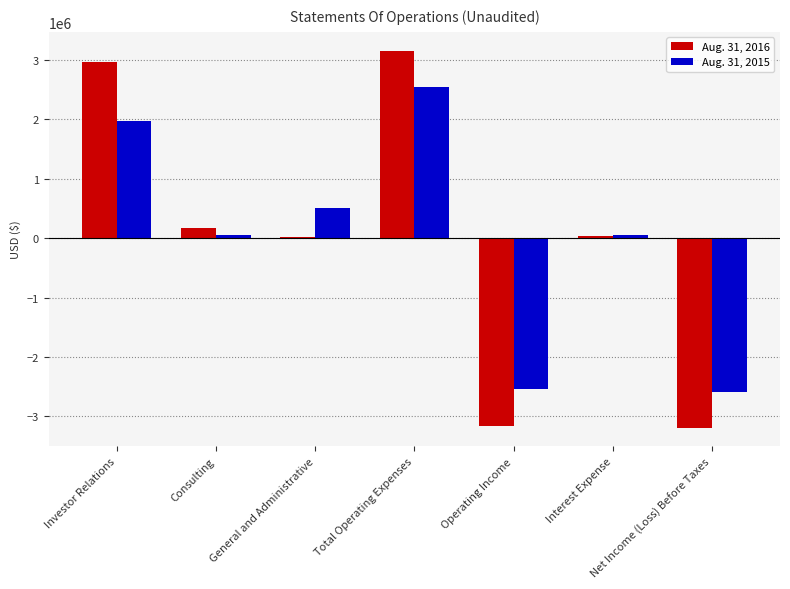

Which series changed the most between Total Operating Expenses and Net Income (Loss) Before Taxes?

Aug. 31, 2016